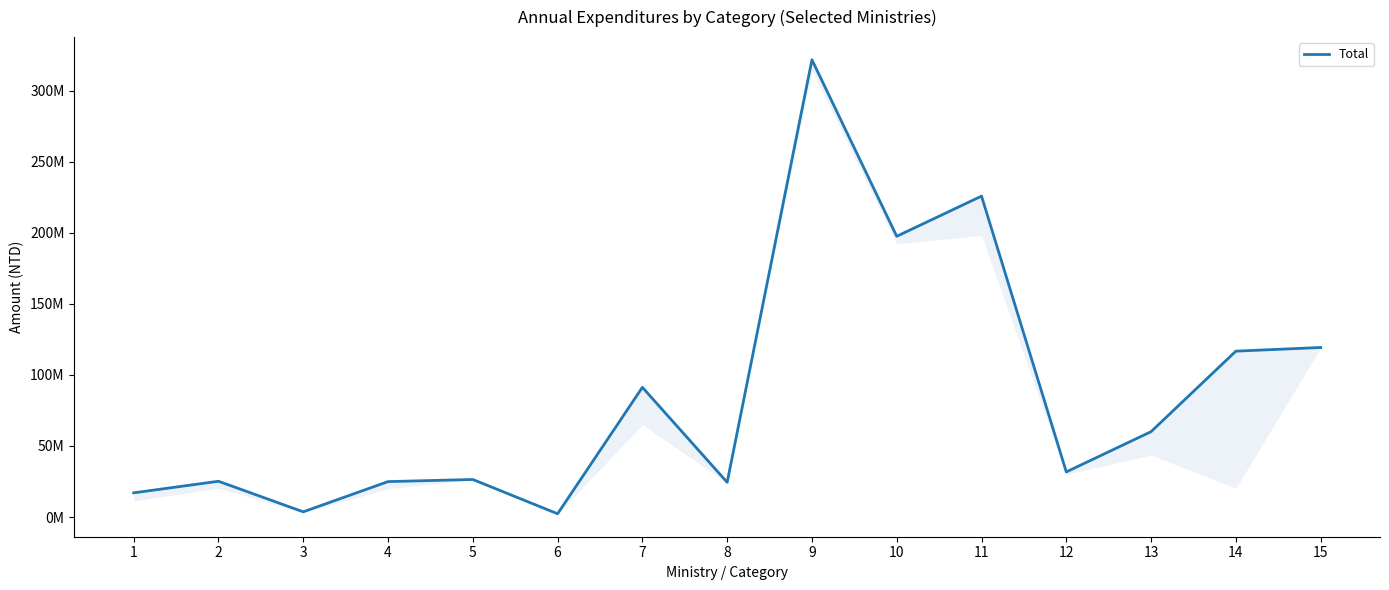

How many values are below 31765680?

7